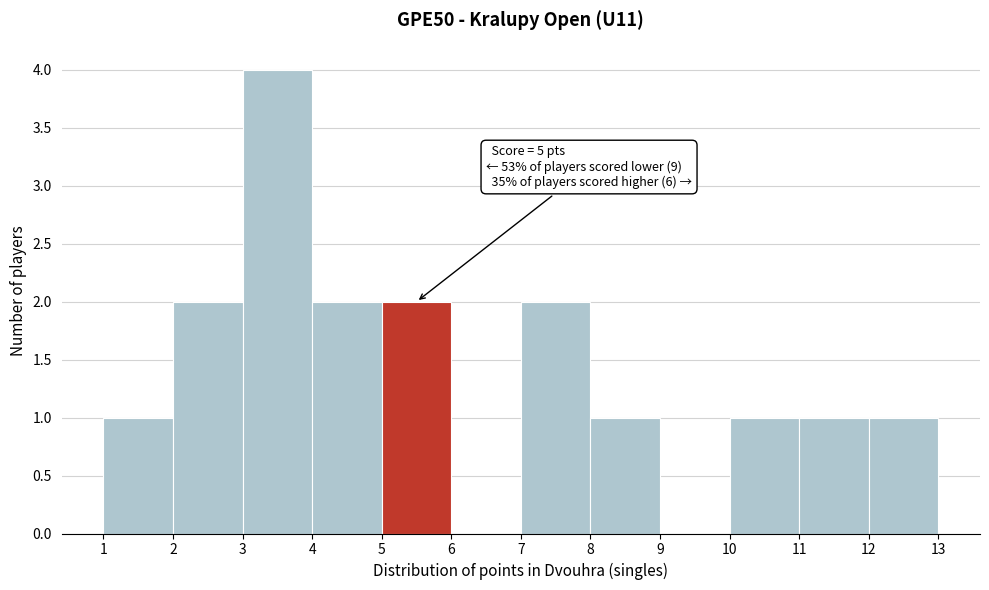

Which range on the x-axis has the tallest bar?

3 to 4